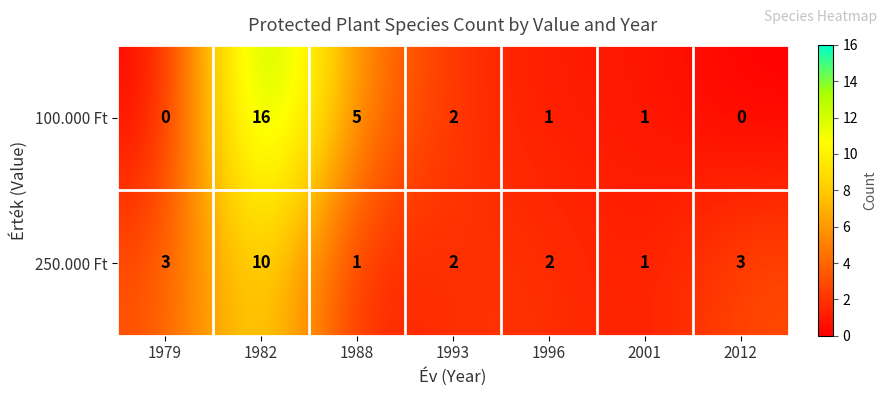

True or false: 100.000 Ft has a value of 5 at 1988.

True